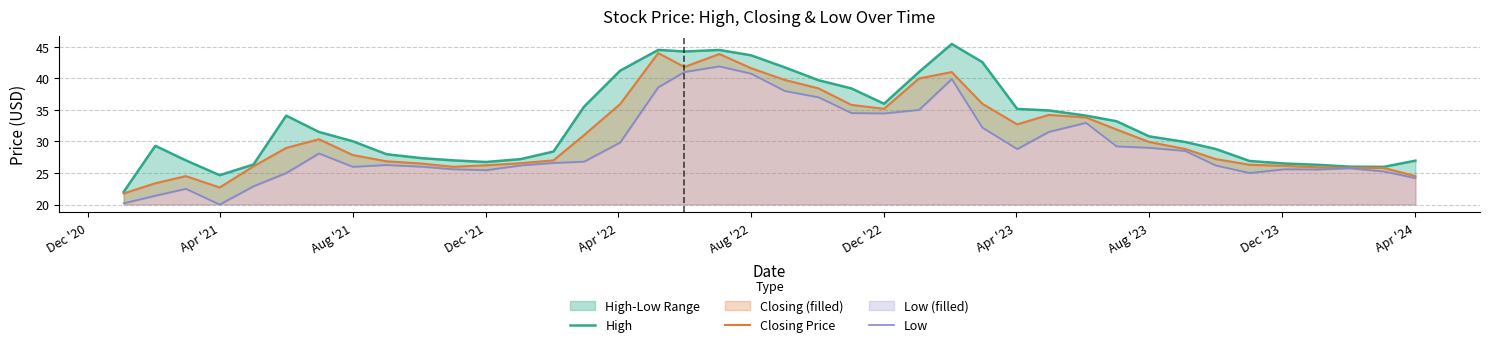

What is the minimum value for Closing Price?

21.8